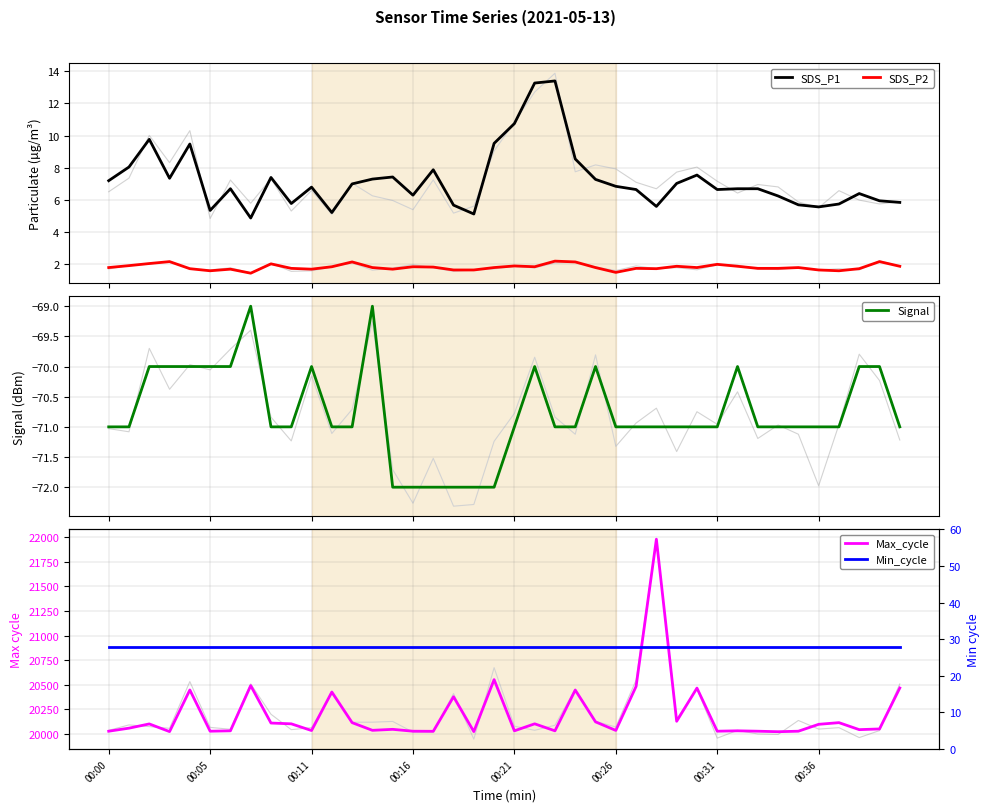

What is the total value across all series at 00:11?

20072.8